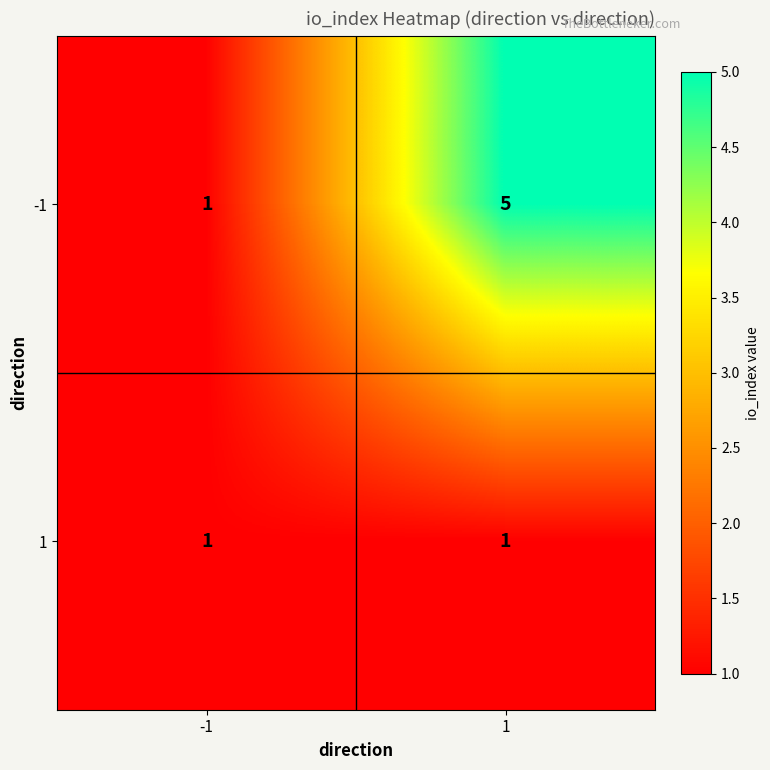

Between -1 and 1, which series saw the biggest shift?

-1